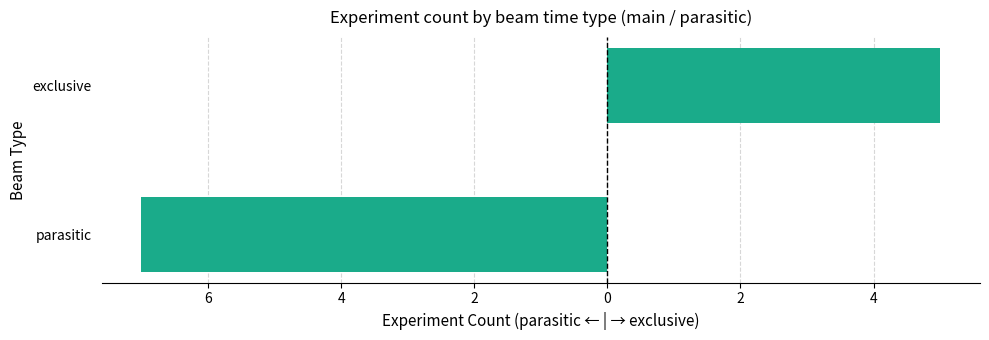

What is the minimum value shown in the chart?

-7